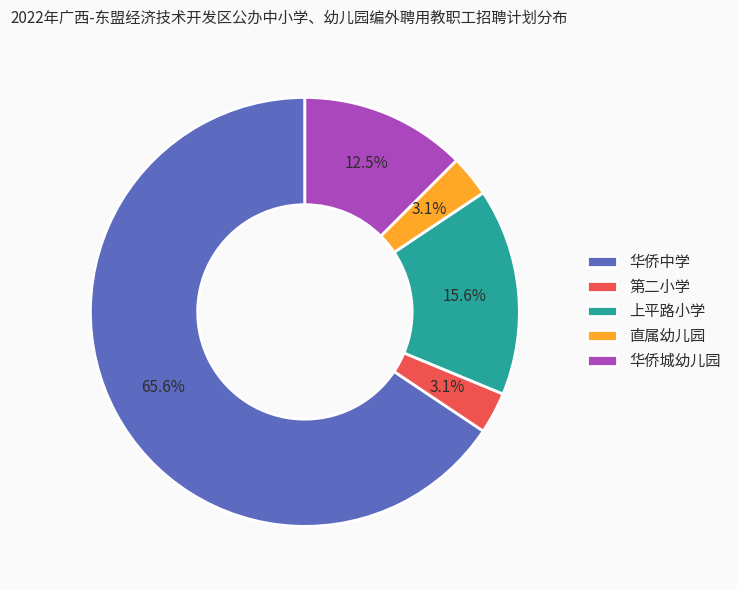

Between 第二小学 and 上平路小学, which is larger?

上平路小学